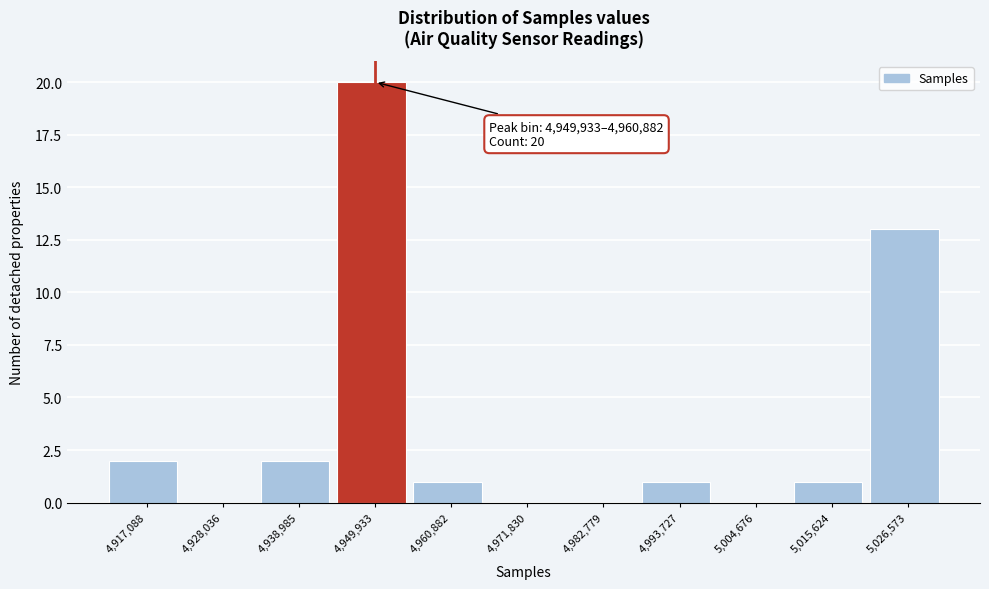

Reading left to right, what are all the values shown in this chart?

4,917,088=2	4,928,036=0	4,938,985=2	4,949,933=20	4,960,882=1	4,971,830=0	4,982,779=0	4,993,727=1	5,004,676=0	5,015,624=1	5,026,573=13